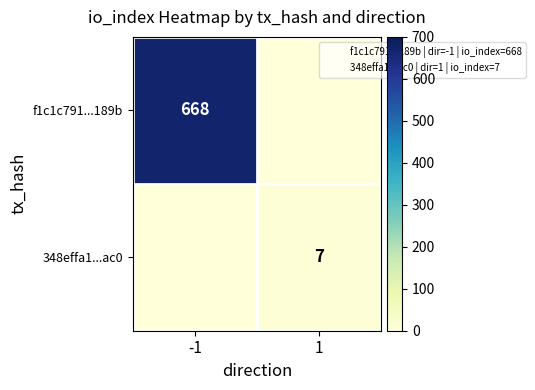

The value of 348effa1...ac0 at 1 is 11. True or false?

False